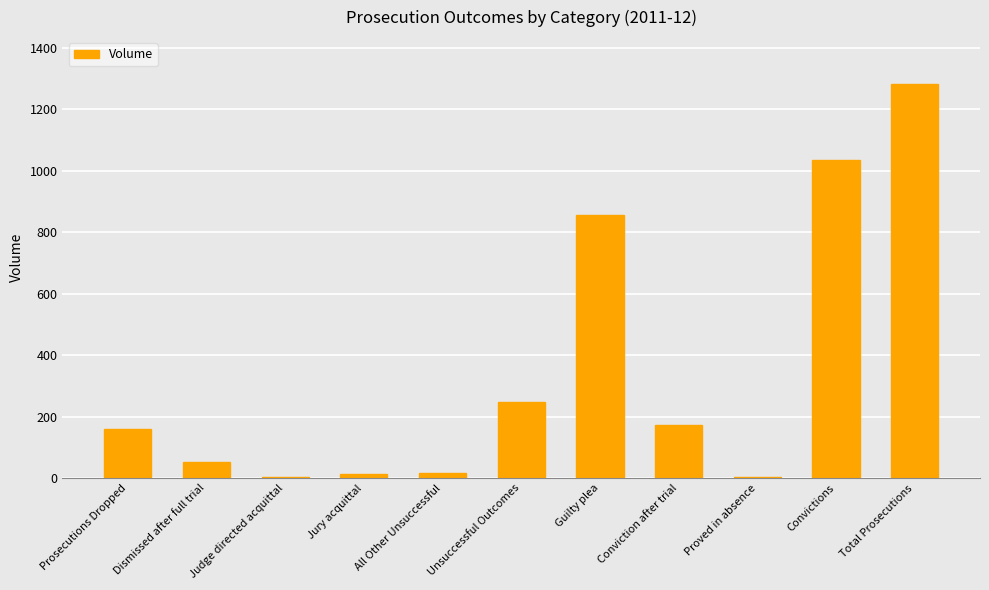

What is the greatest value displayed?

1281